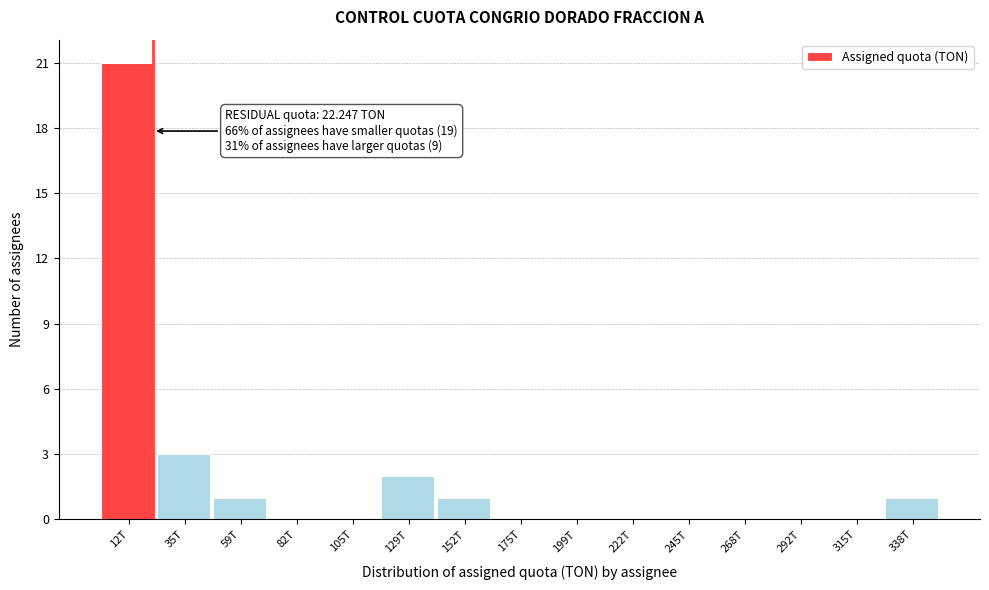

Reading left to right, transcribe all the data shown in this chart.

12T=21	35T=3	59T=1	82T=0	105T=0	129T=2	152T=1	175T=0	199T=0	222T=0	245T=0	268T=0	292T=0	315T=0	338T=1